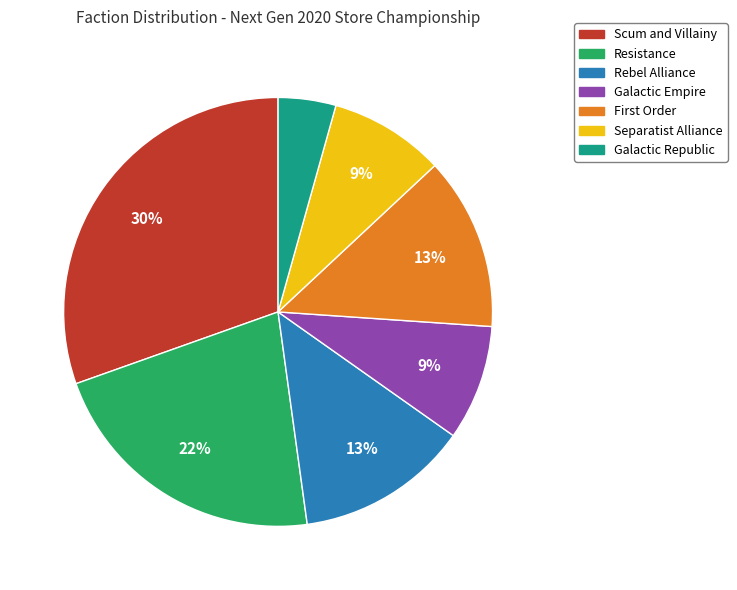

Which category has the biggest portion of the pie?

Scum and Villainy